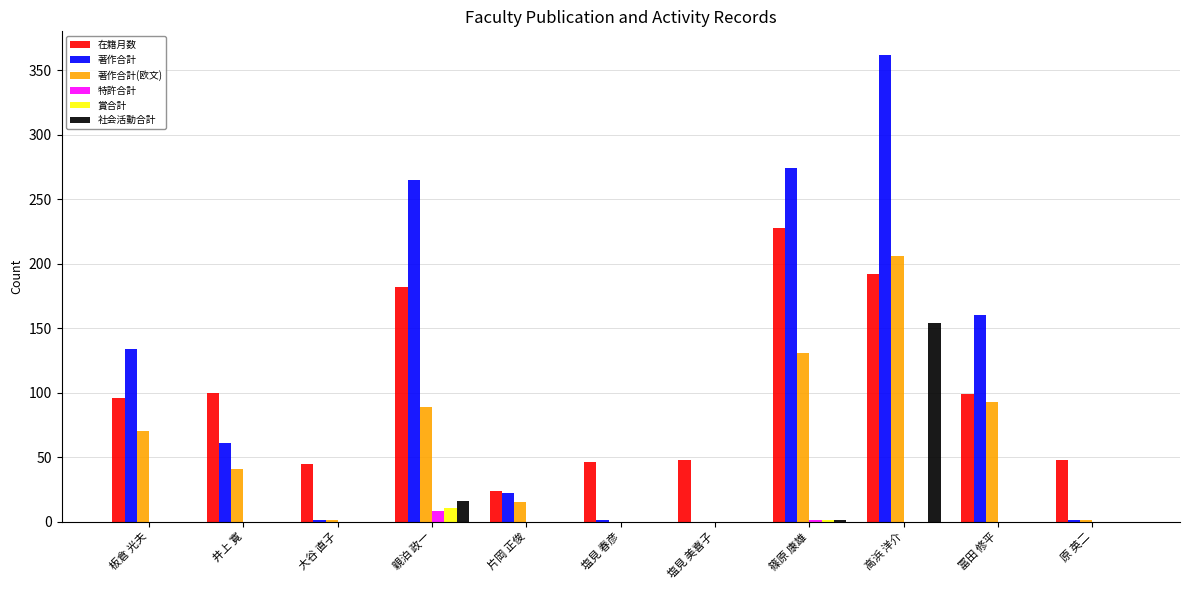

How many groups of bars are there?

11